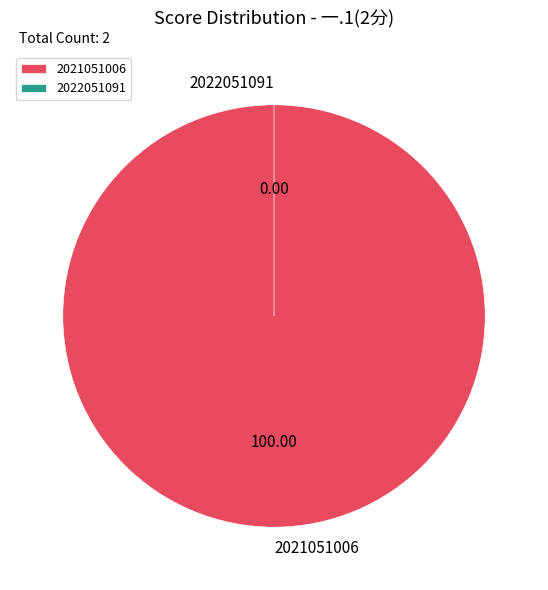

To the nearest percent, what portion does 2021051006 represent?

100%